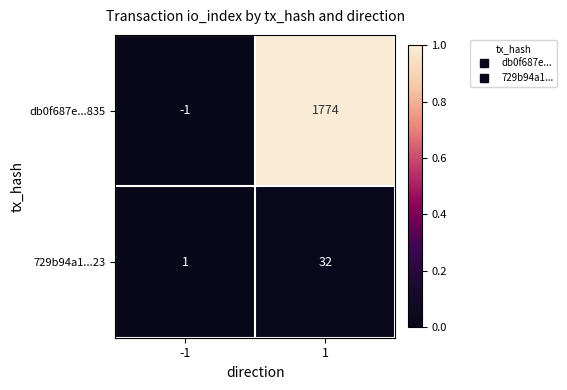

What is the approximate value of db0f687e...835 at 1?

1774